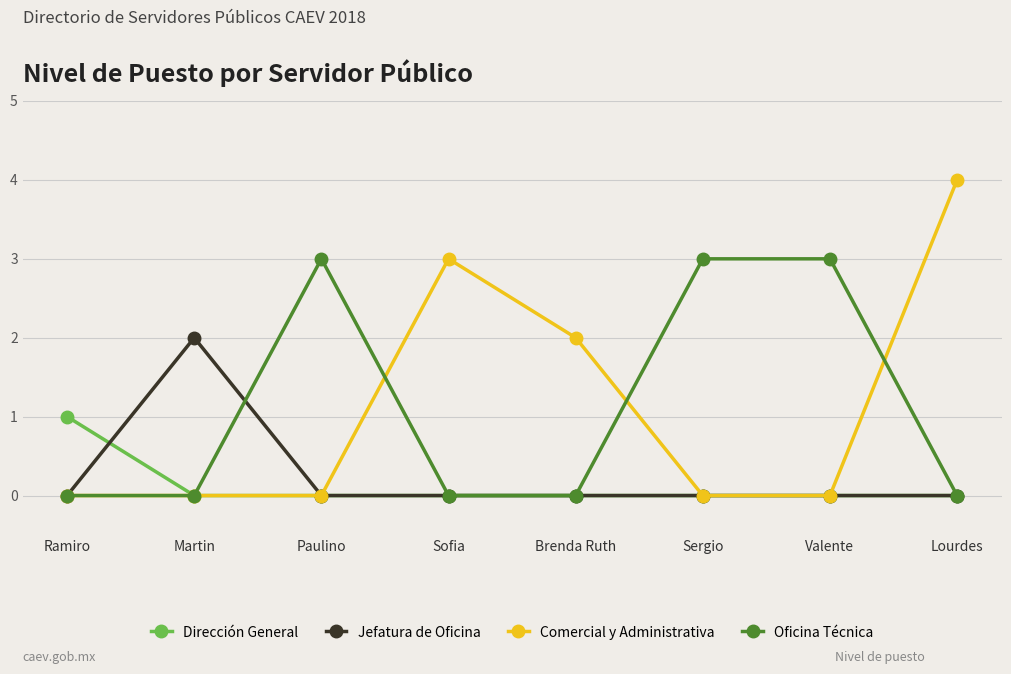

Rank the series by their maximum value, from lowest to highest.

Dirección General, Jefatura de Oficina, Oficina Técnica, Comercial y Administrativa